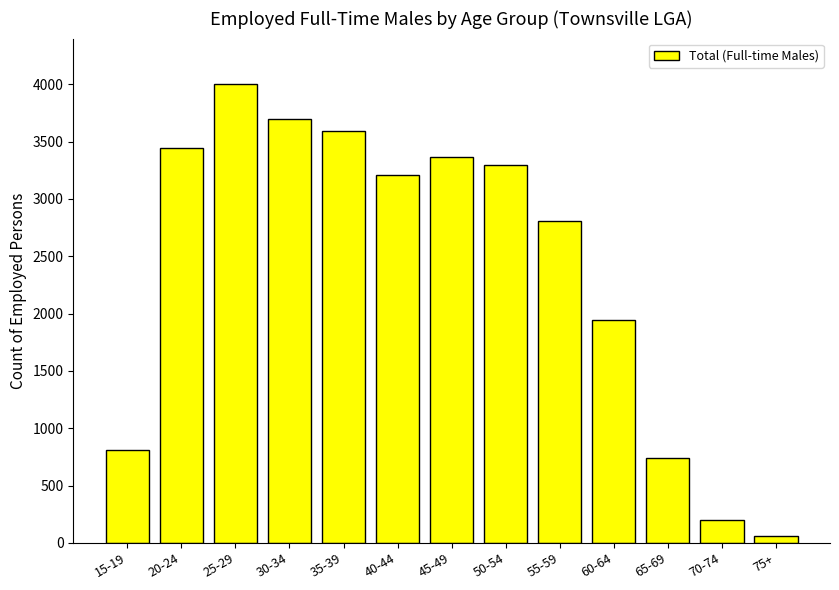

Does the chart contain any negative values?

No